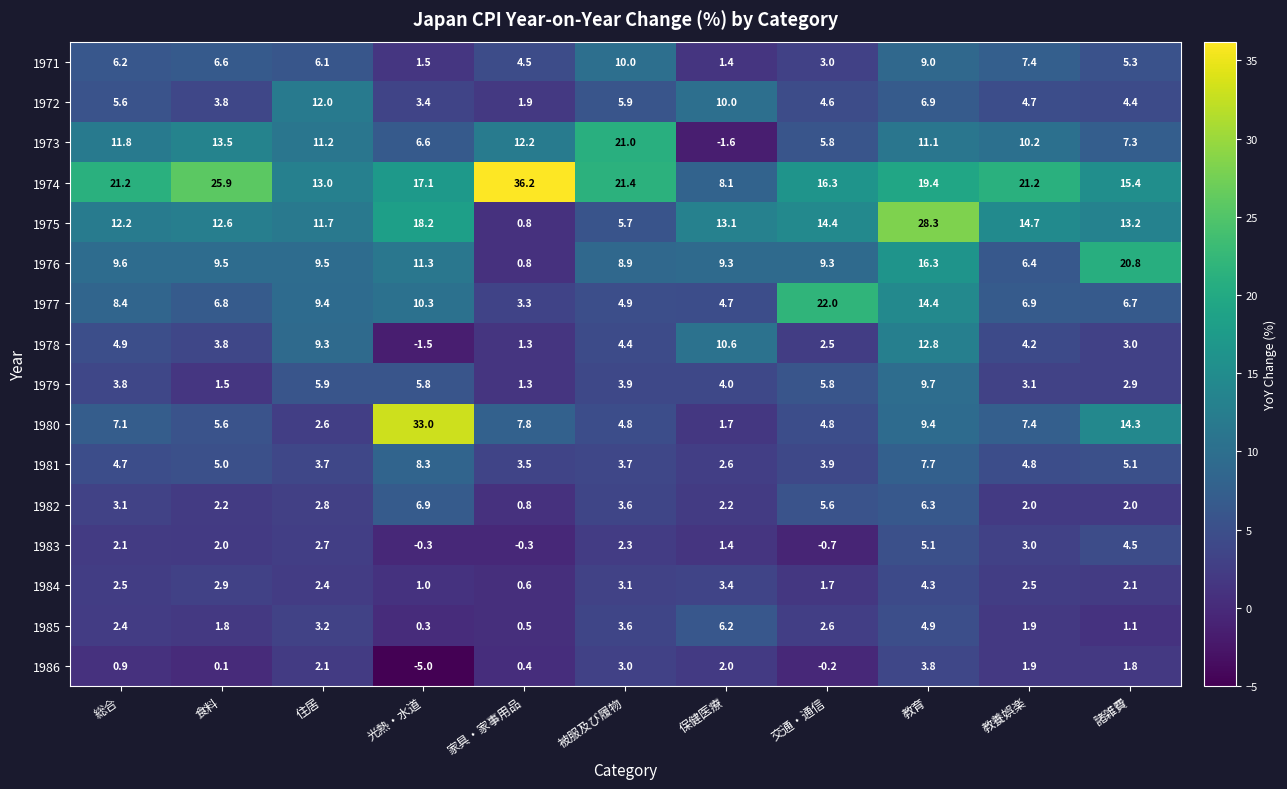

The 1984 series shows 2.4 at 住居. True or false?

True